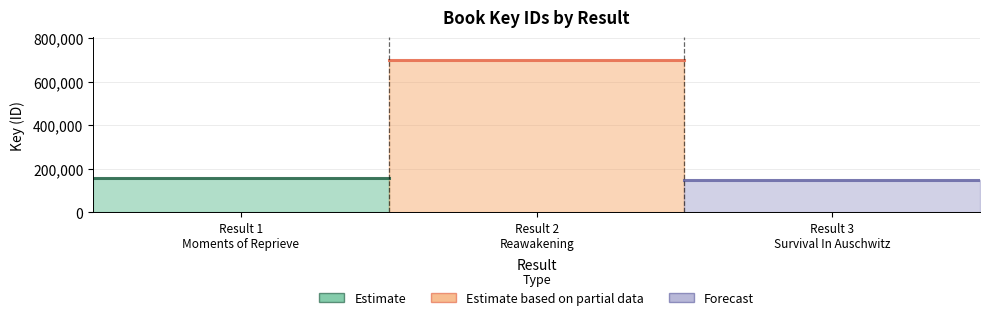

Is it true that the value at 2 is 976291?

False